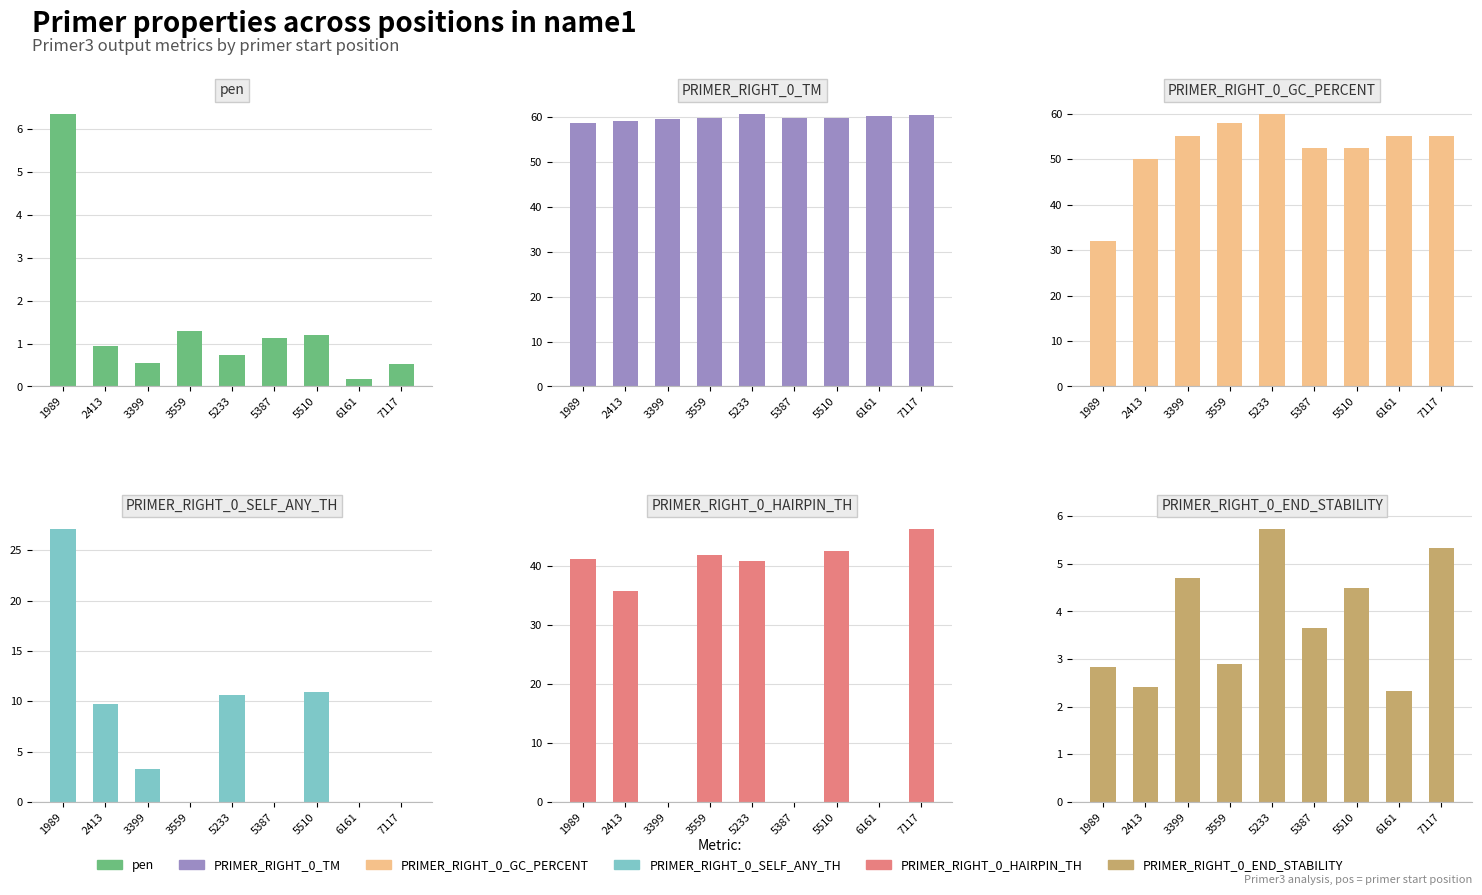

List the labels in order of PRIMER_RIGHT_0_GC_PERCENT value, largest first.

5233, 3559, 3399, 6161, 7117, 5387, 5510, 2413, 1989